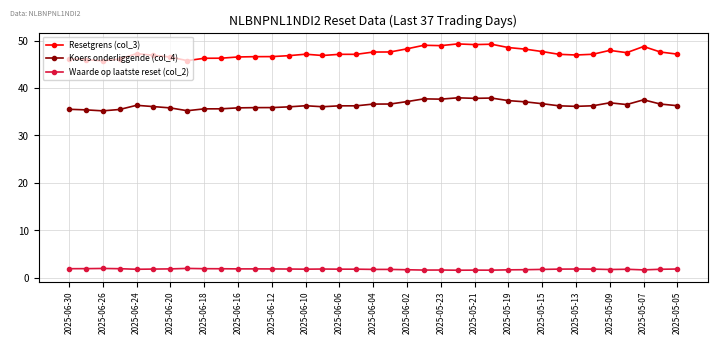

Which series has the largest total across all categories?

Resetgrens (col_3)